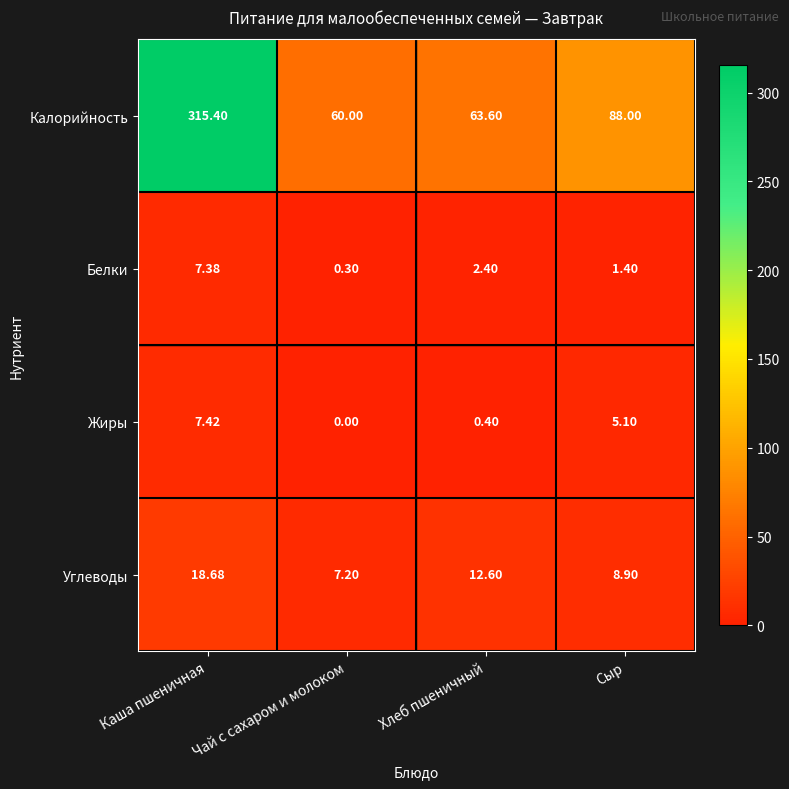

Where is Углеводы nearest to the value 12?

Хлеб пшеничный